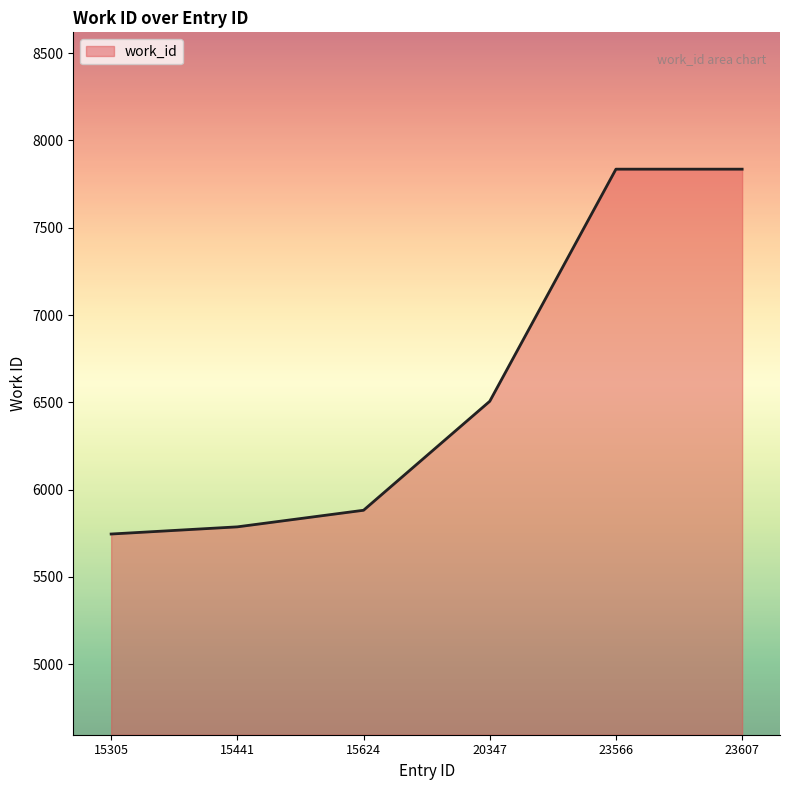

Which has a higher value, 15441 or 20347?

20347